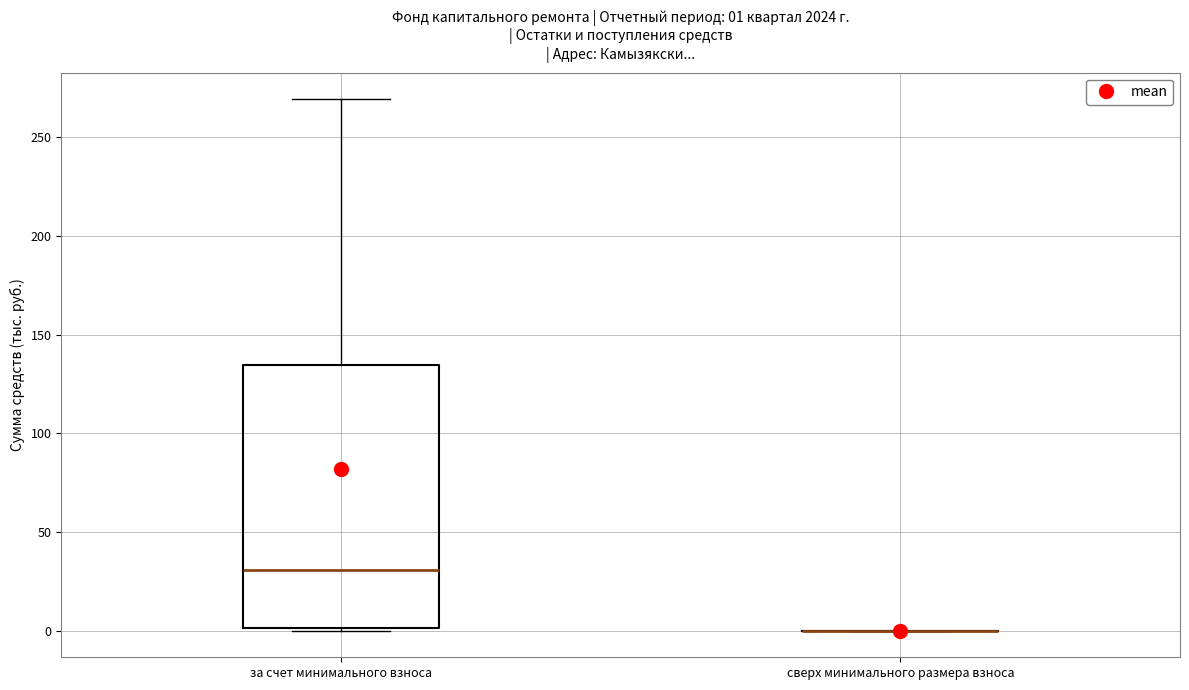

Which box is the tallest, from its lower edge to its upper edge?

за счет минимального взноса